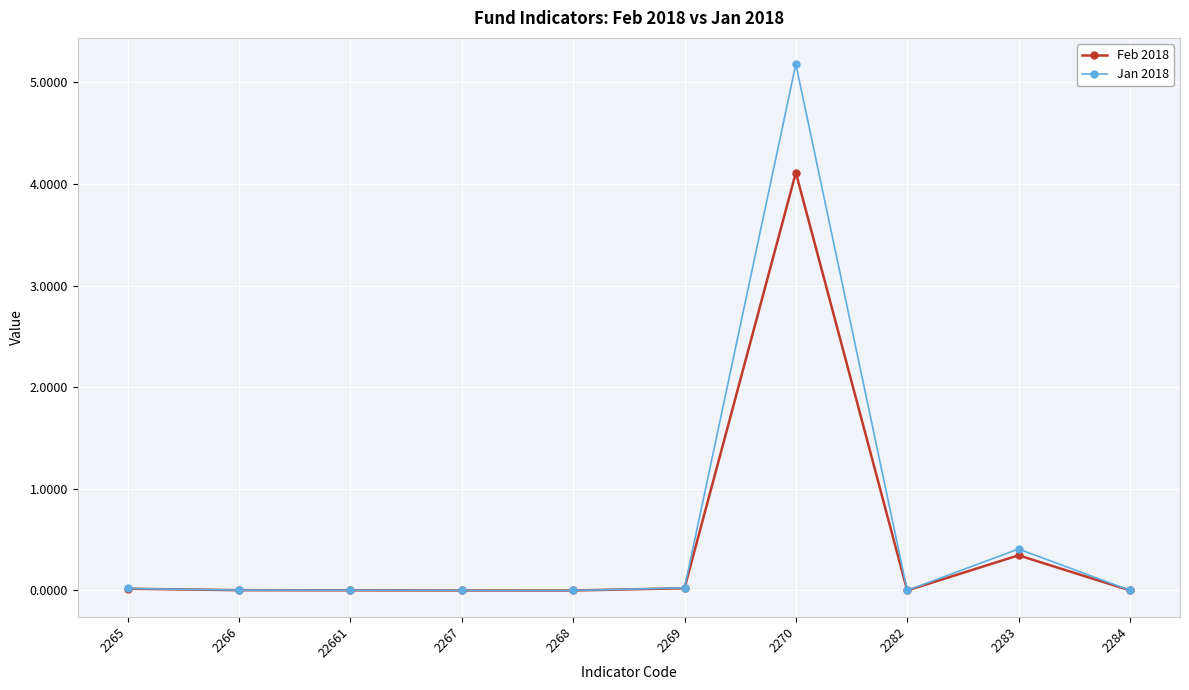

At 2270, list the series in order from smallest to largest.

Feb 2018, Jan 2018